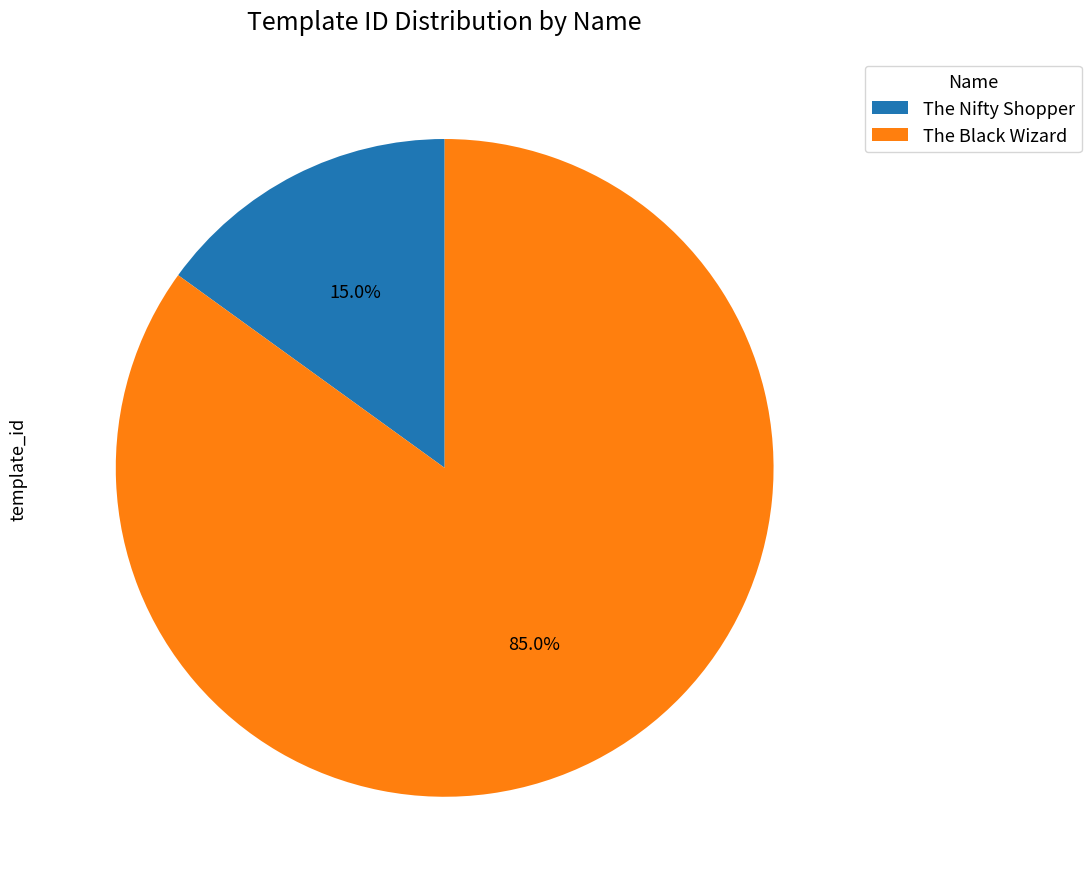

Between The Nifty Shopper and The Black Wizard, which is larger?

The Black Wizard